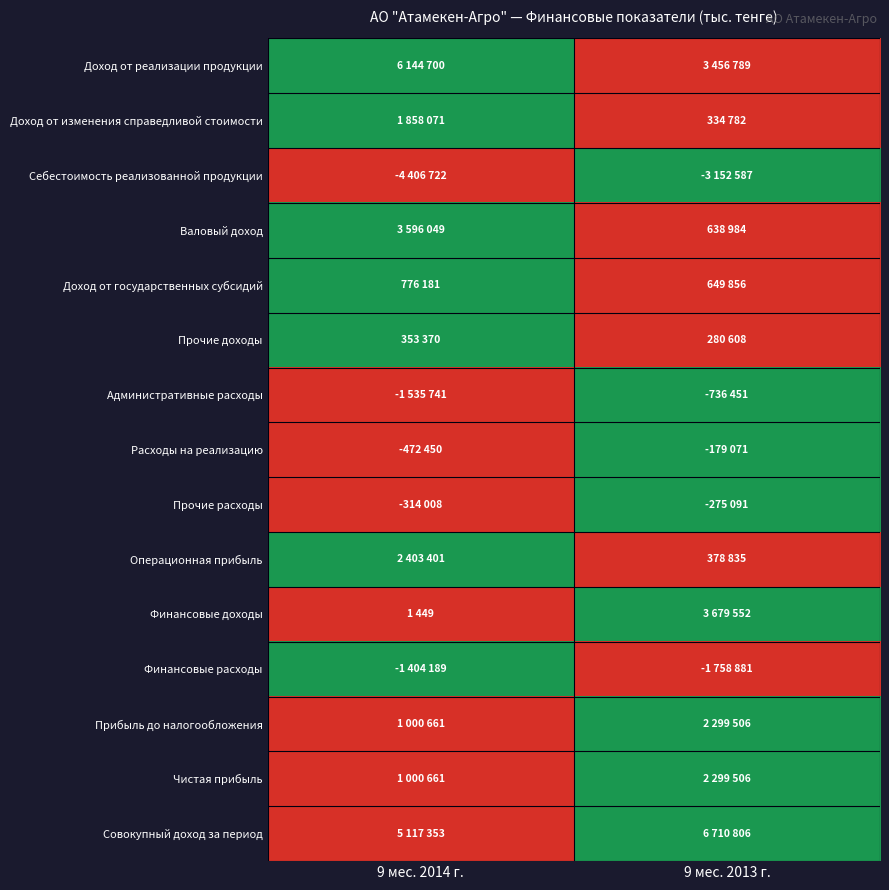

Reading left to right, transcribe all the data shown in this chart.

Доход от реализации продукции: 9 мес. 2014 г.=1	9 мес. 2013 г.=0
Доход от изменения справедливой стоимости: 9 мес. 2014 г.=1	9 мес. 2013 г.=0
Себестоимость реализованной продукции: 9 мес. 2014 г.=0	9 мес. 2013 г.=1
Валовый доход: 9 мес. 2014 г.=1	9 мес. 2013 г.=0
Доход от государственных субсидий: 9 мес. 2014 г.=1	9 мес. 2013 г.=0
Прочие доходы: 9 мес. 2014 г.=1	9 мес. 2013 г.=0
Административные расходы: 9 мес. 2014 г.=0	9 мес. 2013 г.=1
Расходы на реализацию: 9 мес. 2014 г.=0	9 мес. 2013 г.=1
Прочие расходы: 9 мес. 2014 г.=0	9 мес. 2013 г.=1
Операционная прибыль: 9 мес. 2014 г.=1	9 мес. 2013 г.=0
Финансовые доходы: 9 мес. 2014 г.=0	9 мес. 2013 г.=1
Финансовые расходы: 9 мес. 2014 г.=1	9 мес. 2013 г.=0
Прибыль до налогообложения: 9 мес. 2014 г.=0	9 мес. 2013 г.=1
Чистая прибыль: 9 мес. 2014 г.=0	9 мес. 2013 г.=1
Совокупный доход за период: 9 мес. 2014 г.=0	9 мес. 2013 г.=1